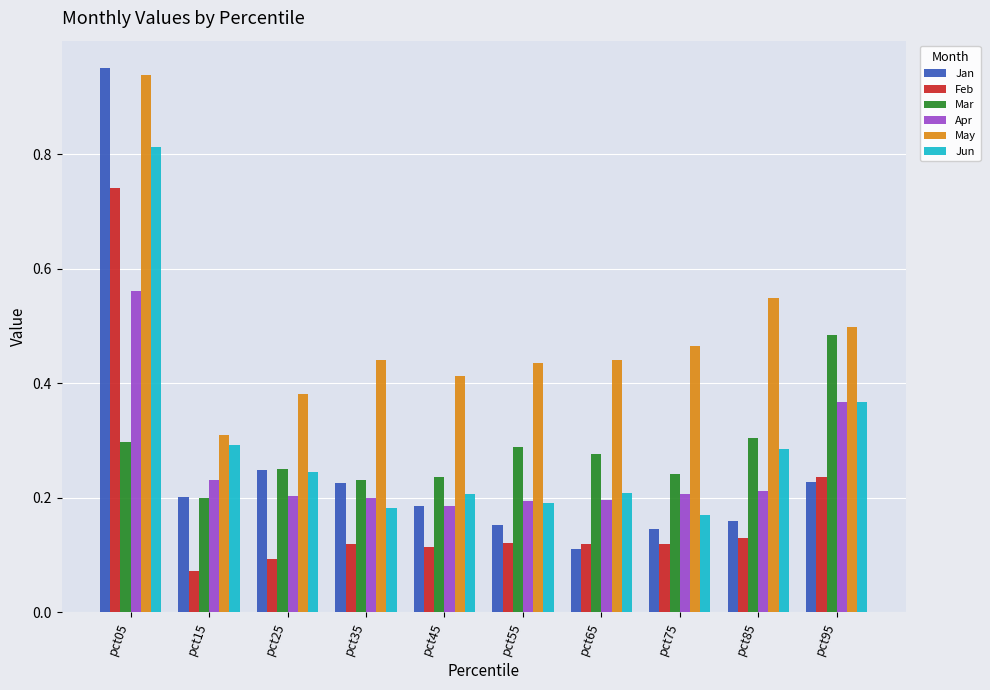

True or false: Mar has a value of 0.3 at pct25.

True